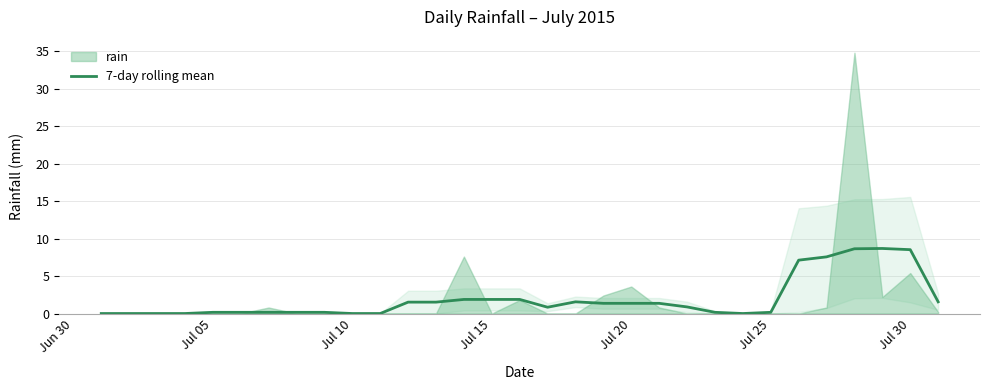

What is the highest value of the 7-day rolling mean series?

8.7